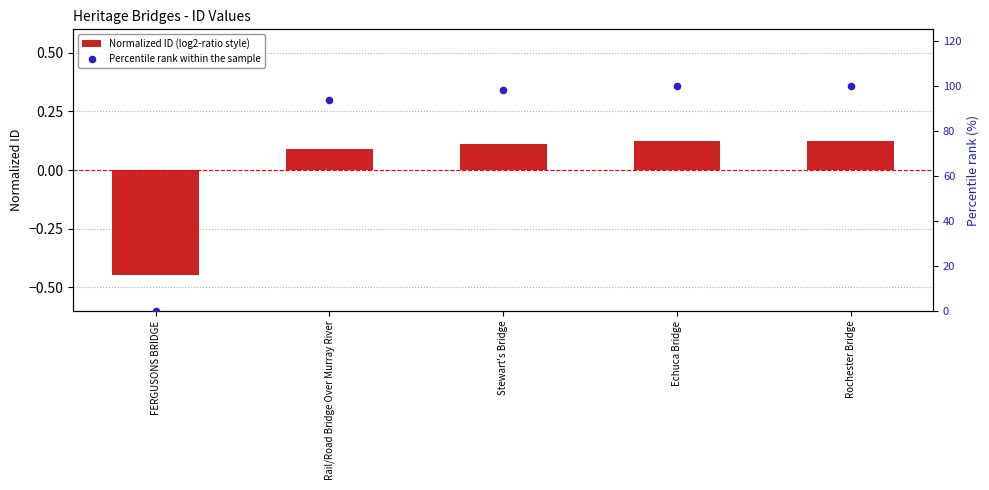

At which category is the sum across all series the highest?

Rochester Bridge